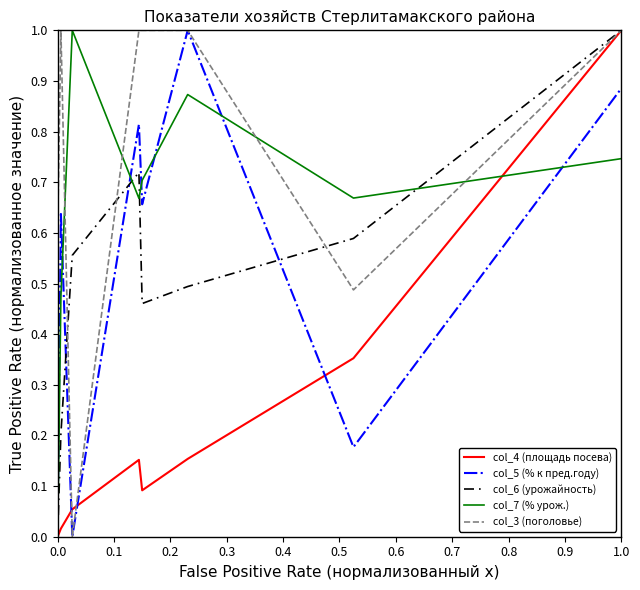

How many intersections are there between col_5 (% к пред.году) and col_7 (% урож.)?

6